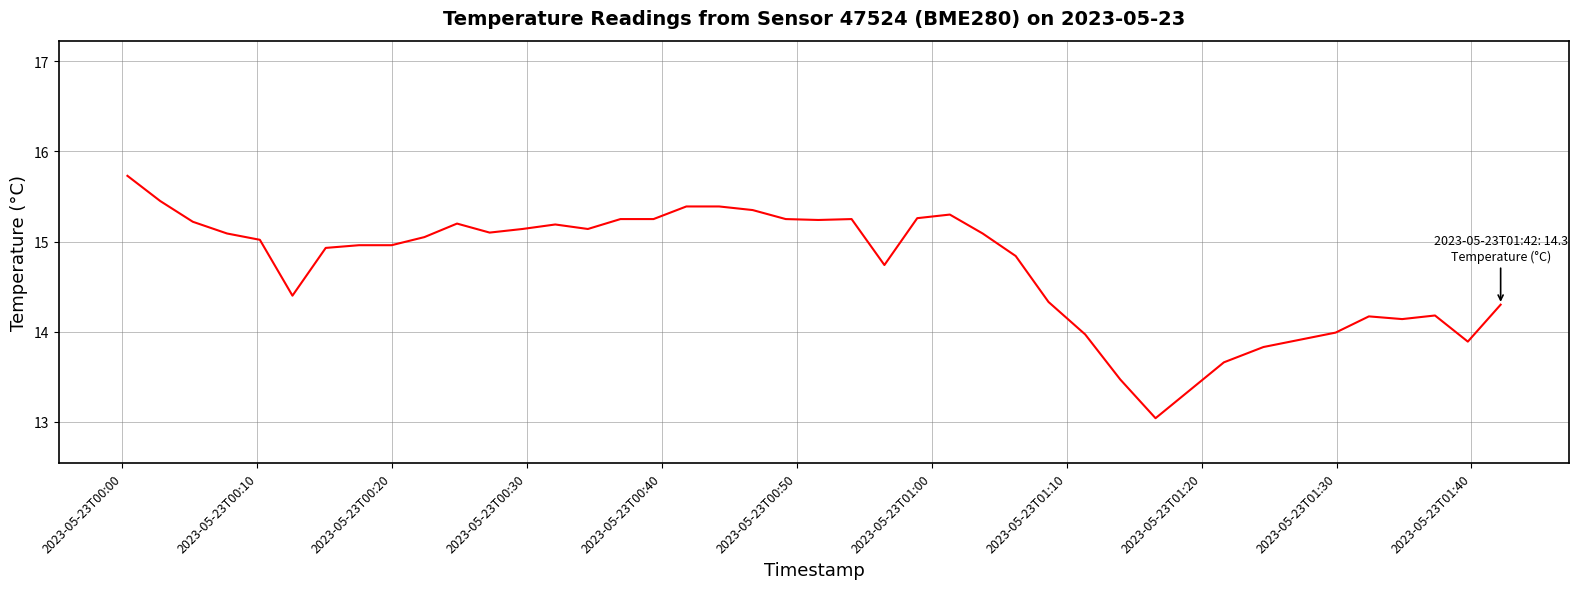

What is the difference between the maximum and minimum values?

2.7